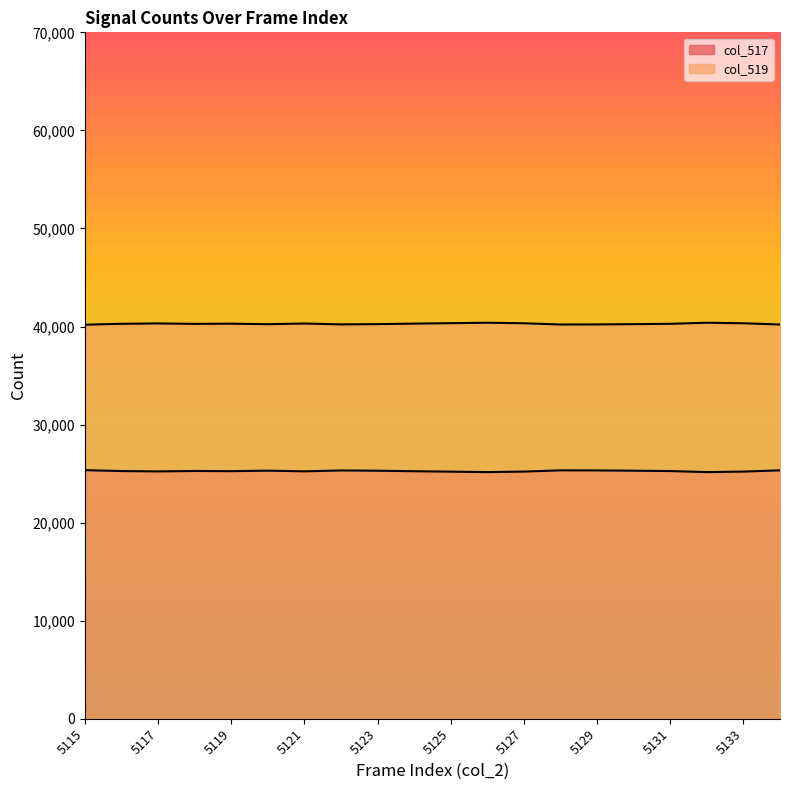

Rank the series by their average value, from lowest to highest.

col_517, col_519